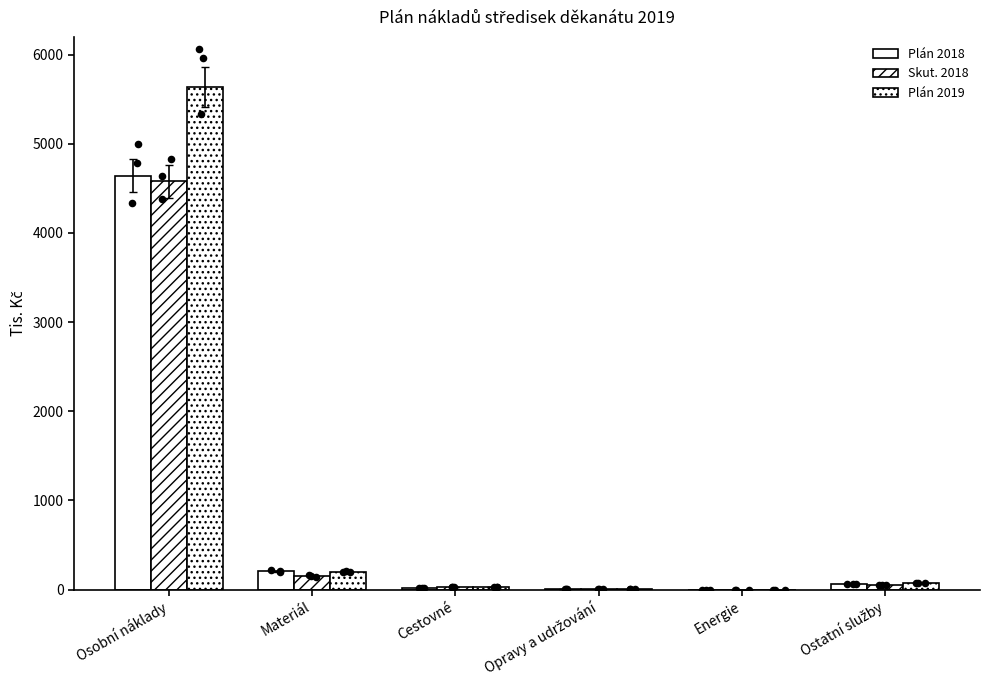

Which series has the widest spread of Y values?

Plán 2019